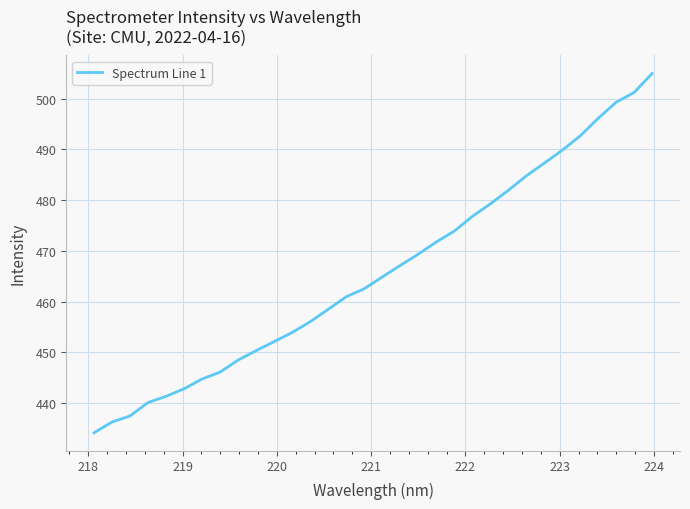

What is the difference between the maximum and minimum values?

70.8